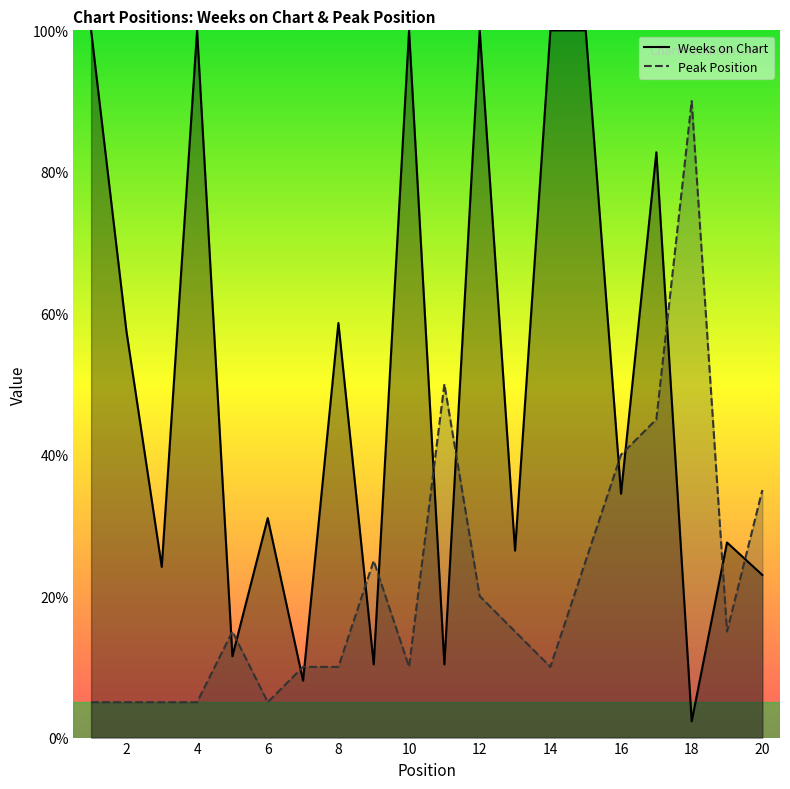

Count the number of categories in the chart.

20